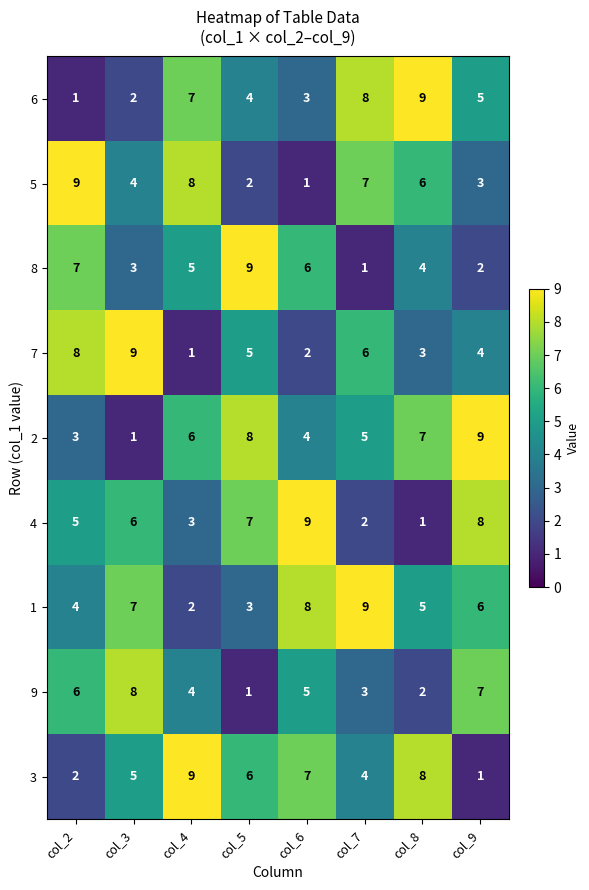

At col_3, list the series in order from largest to smallest.

7, 9, 1, 4, 3, 5, 8, 6, 2